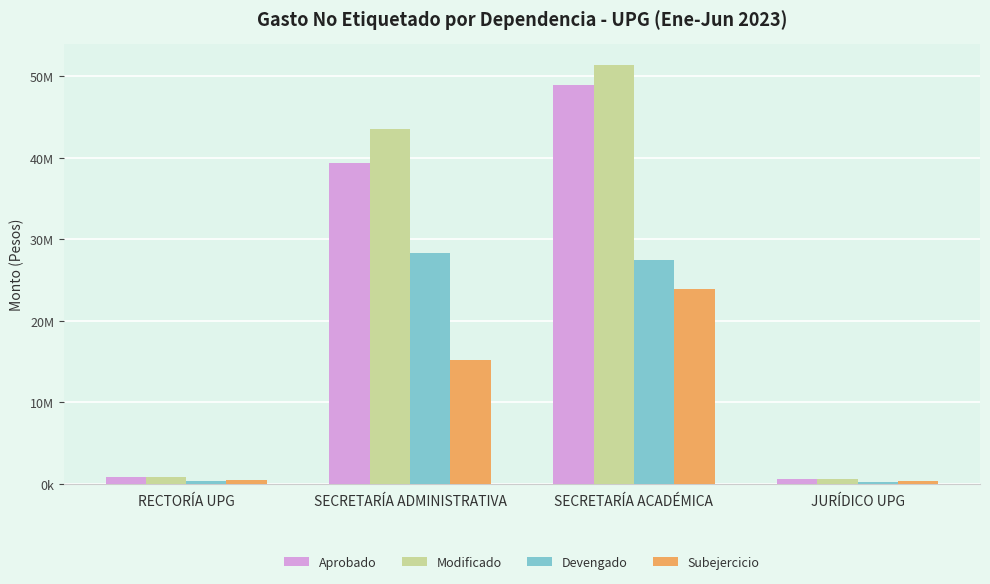

Between RECTORÍA UPG and SECRETARÍA ADMINISTRATIVA, which series saw the biggest shift?

Modificado